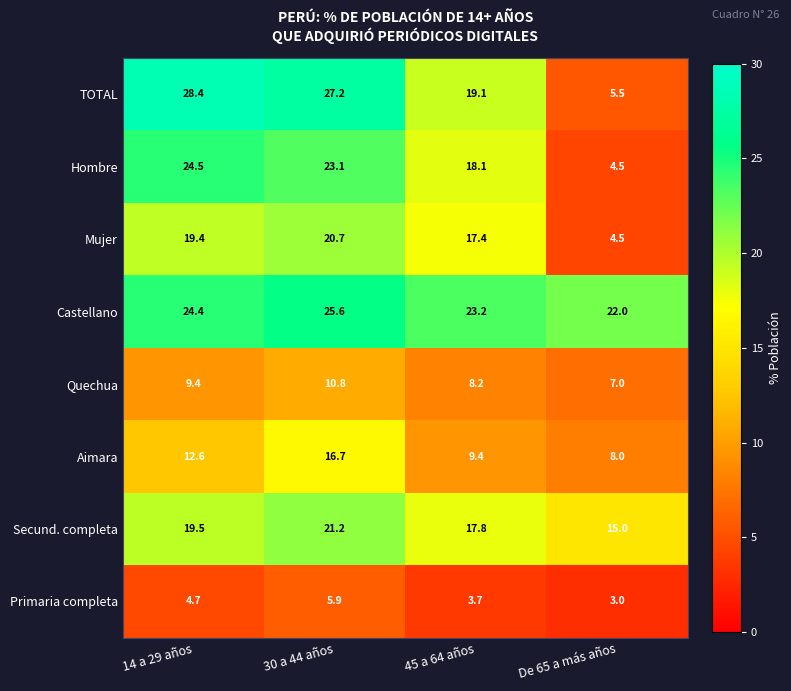

At which category is the sum across all series the highest?

30 a 44 años